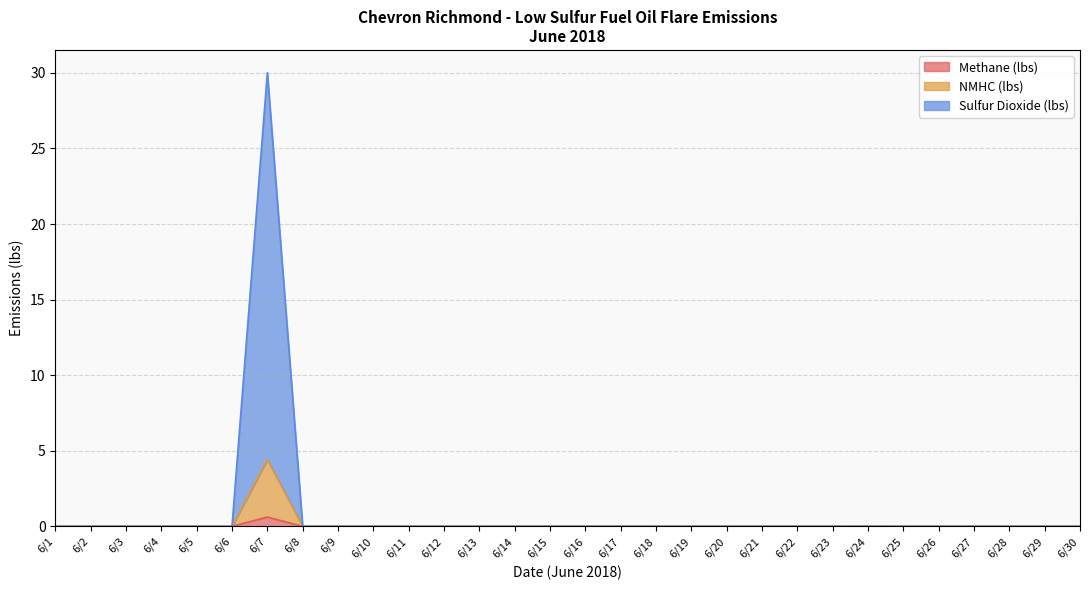

How many lines are shown in the chart?

3